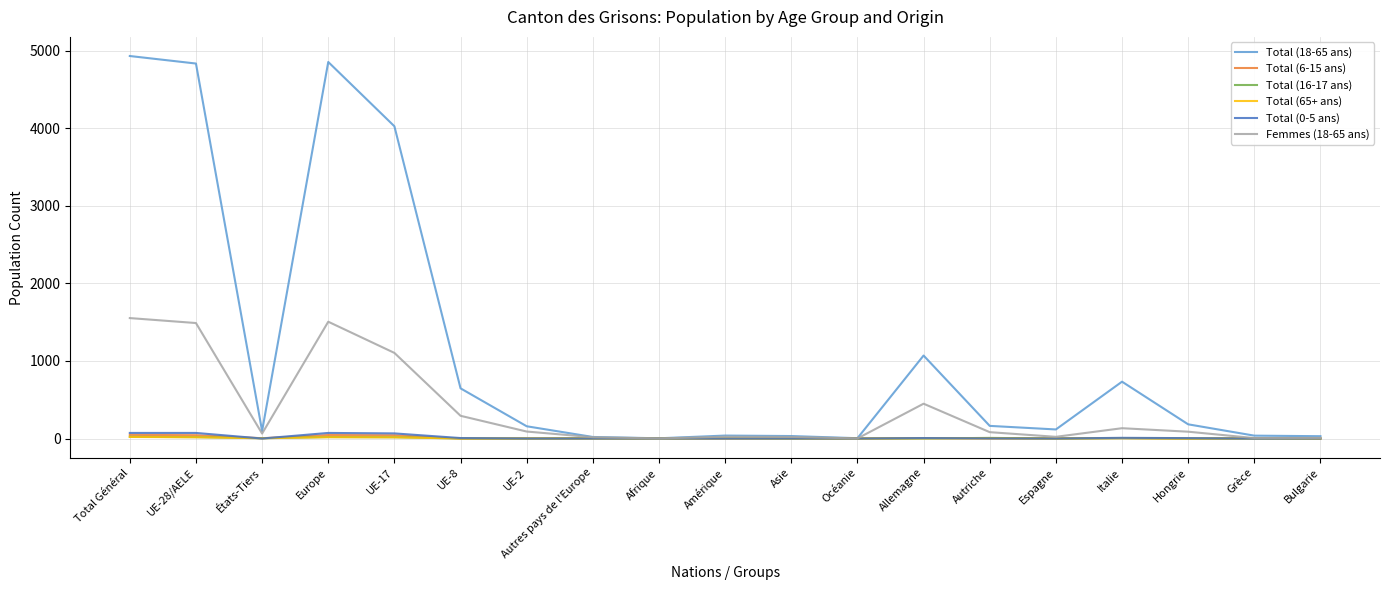

What is the difference between the highest and lowest values at UE-2?

158